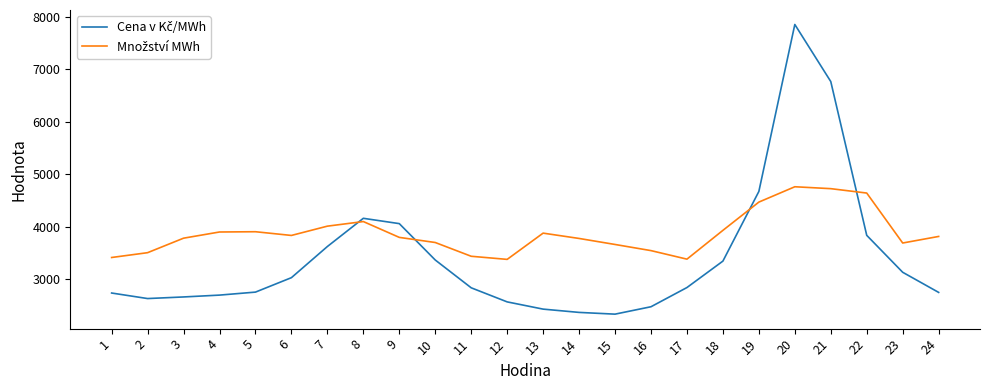

What is the greatest value displayed?

7854.2